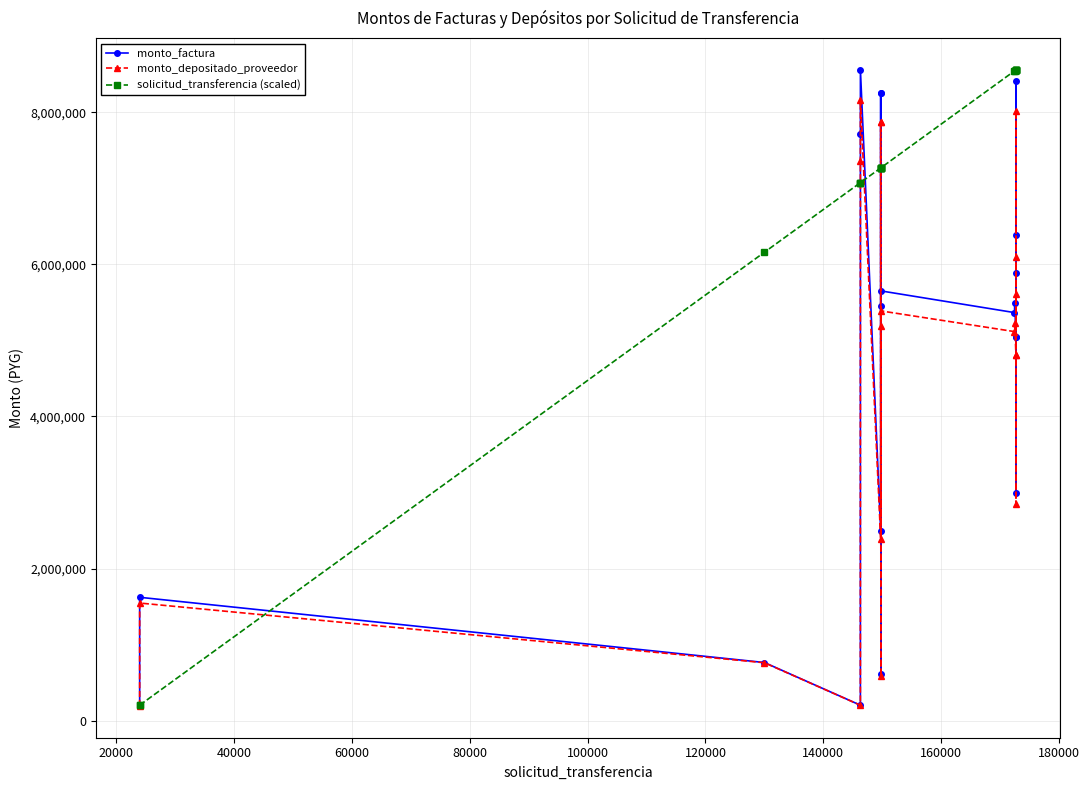

What is the maximum value for solicitud_transferencia (scaled)?

8558750.0